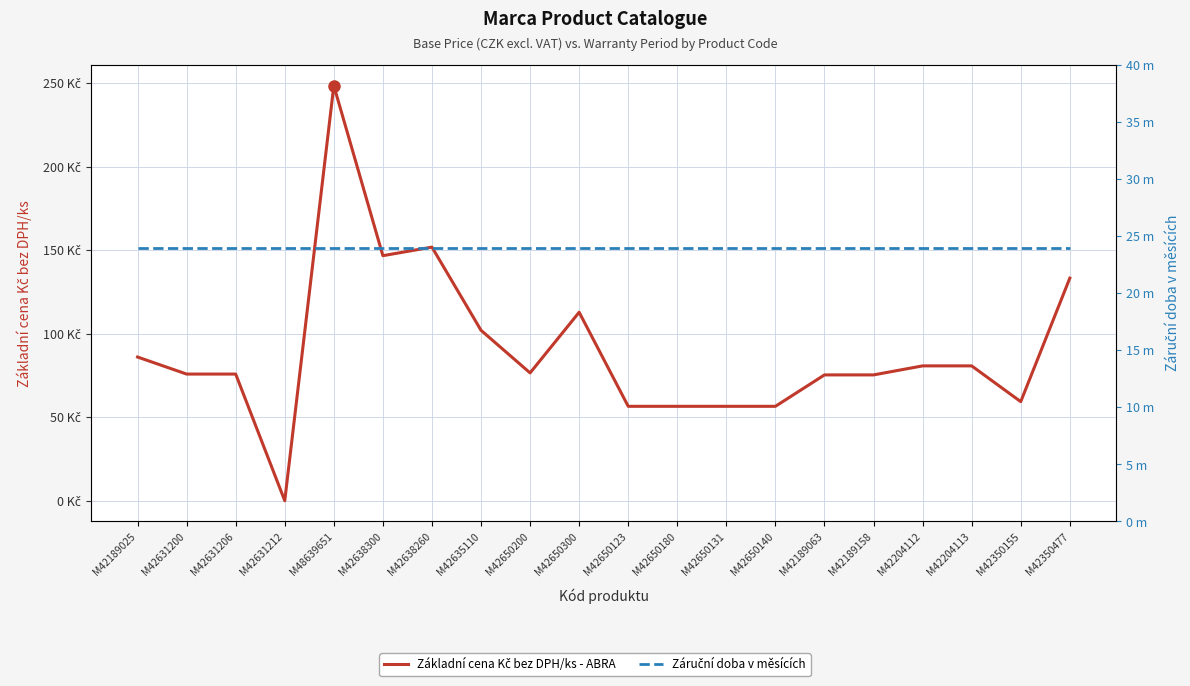

How many categories are shown in the chart?

20